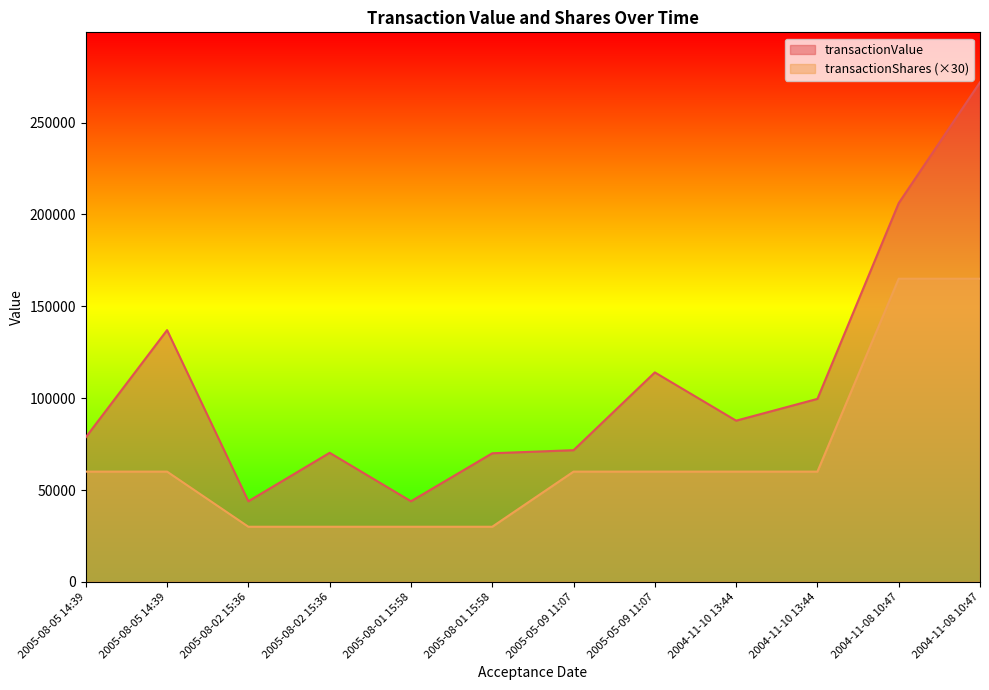

True or false: transactionValue and transactionShares cross at least once.

False